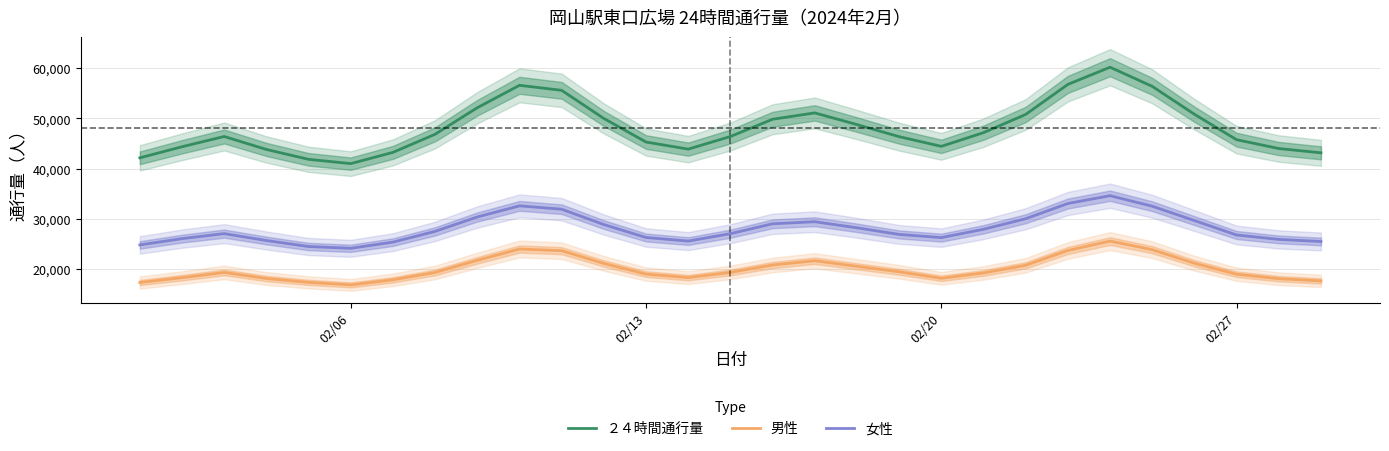

The value of ２４時間通行量 at 02/06 is 40987.0. True or false?

True